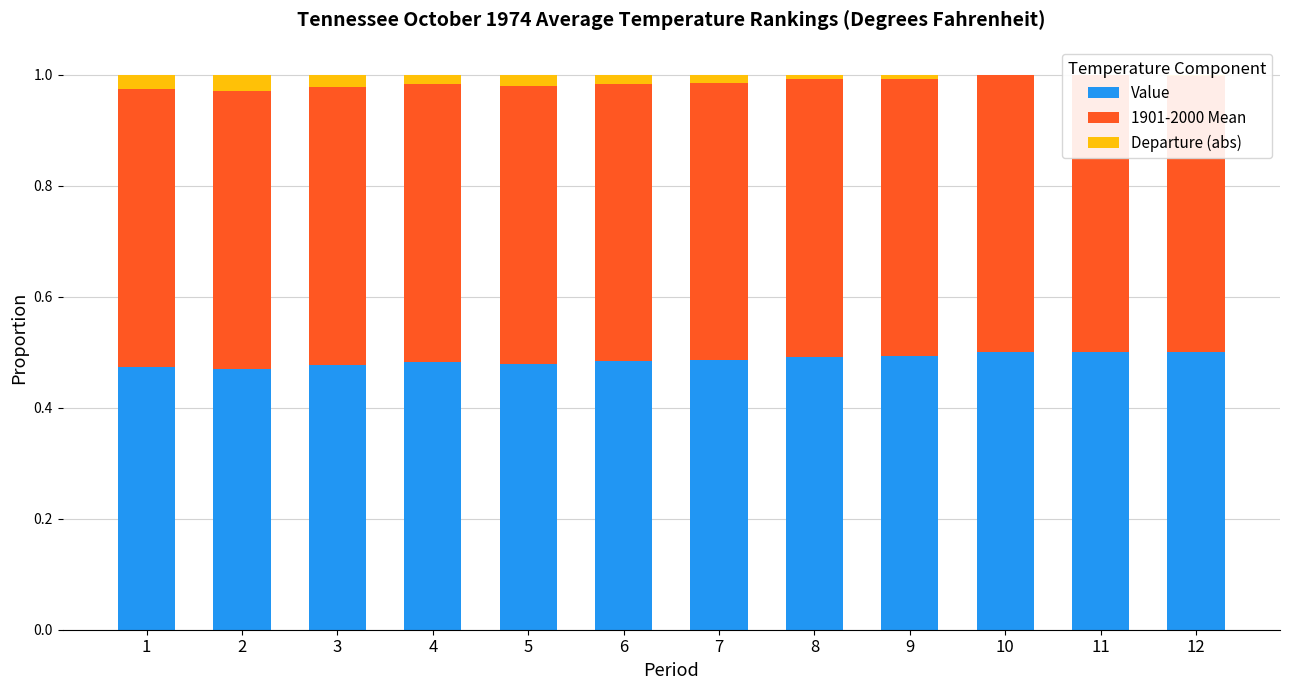

How many values in Departure (abs) are above zero?

10